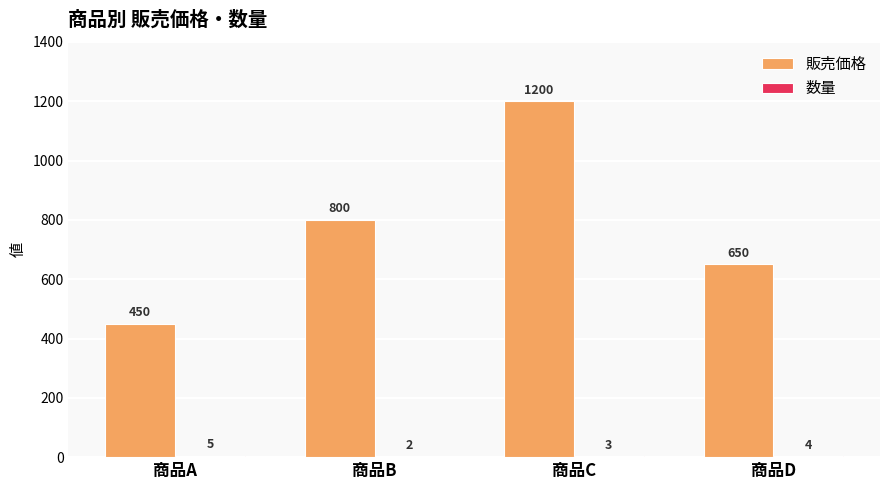

Count the 販売価格 values in the range 650 to 1200.

3